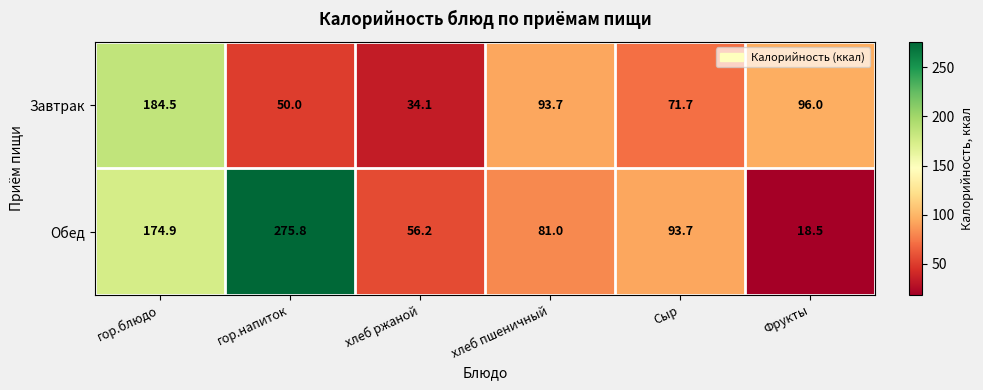

How many series are shown in this chart?

2